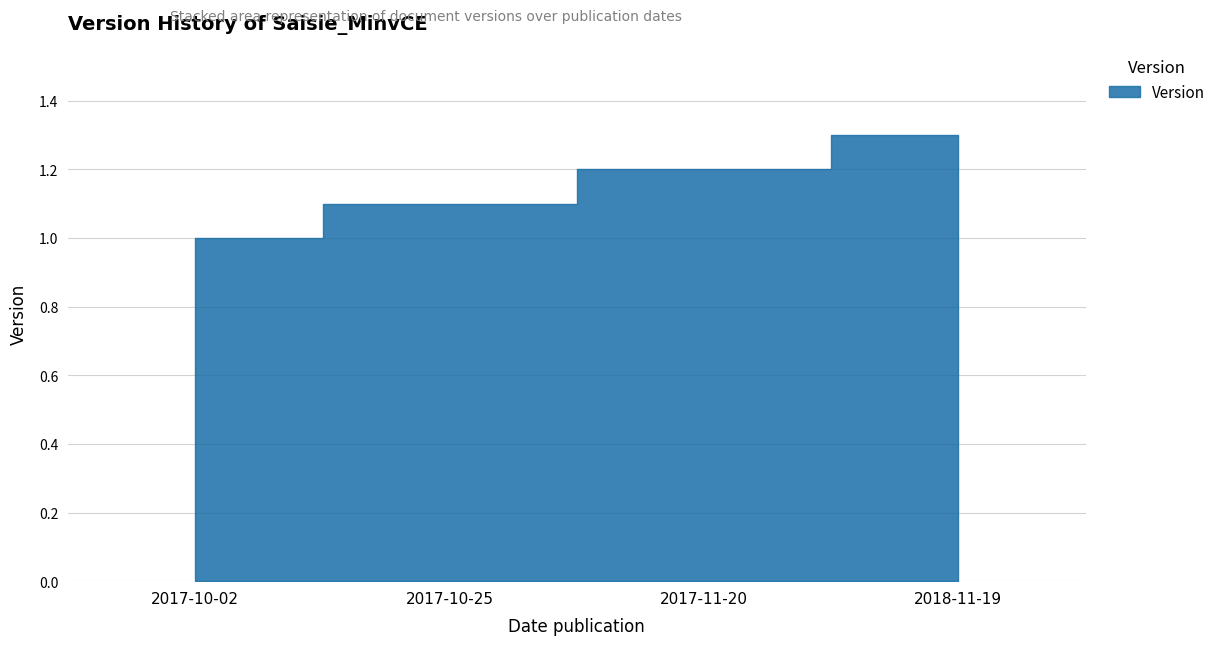

Reading left to right, list all the values displayed in this chart.

2017-10-02=1.0	2017-10-25=1.1	2017-11-20=1.2	2018-11-19=1.3